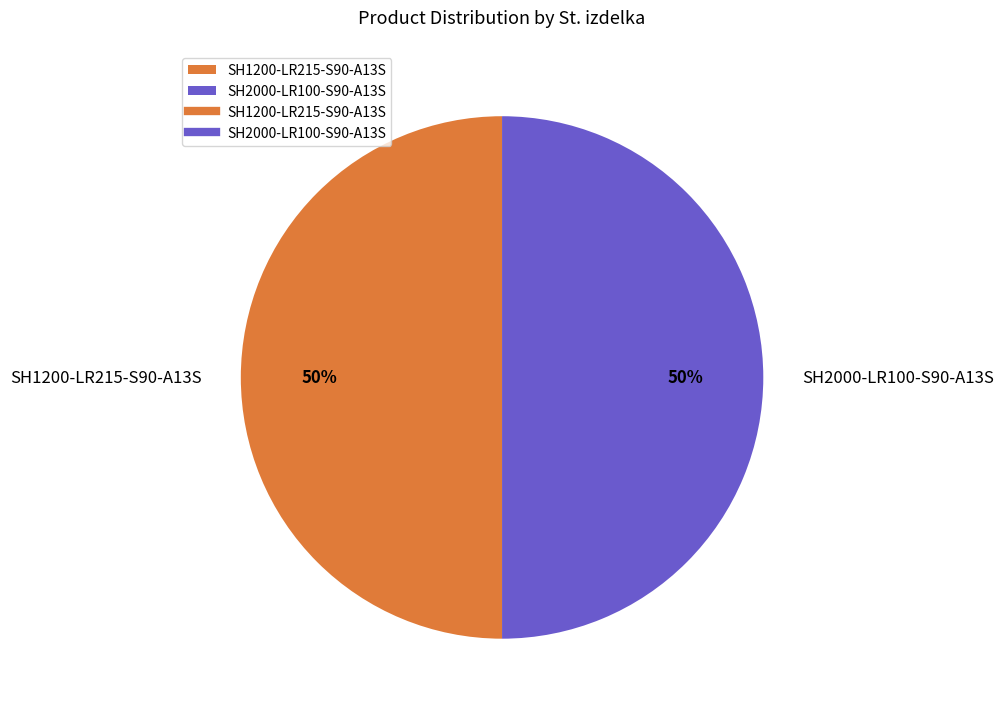

Combined, do SH1200-LR215-S90-A13S and SH2000-LR100-S90-A13S account for over 50%?

Yes